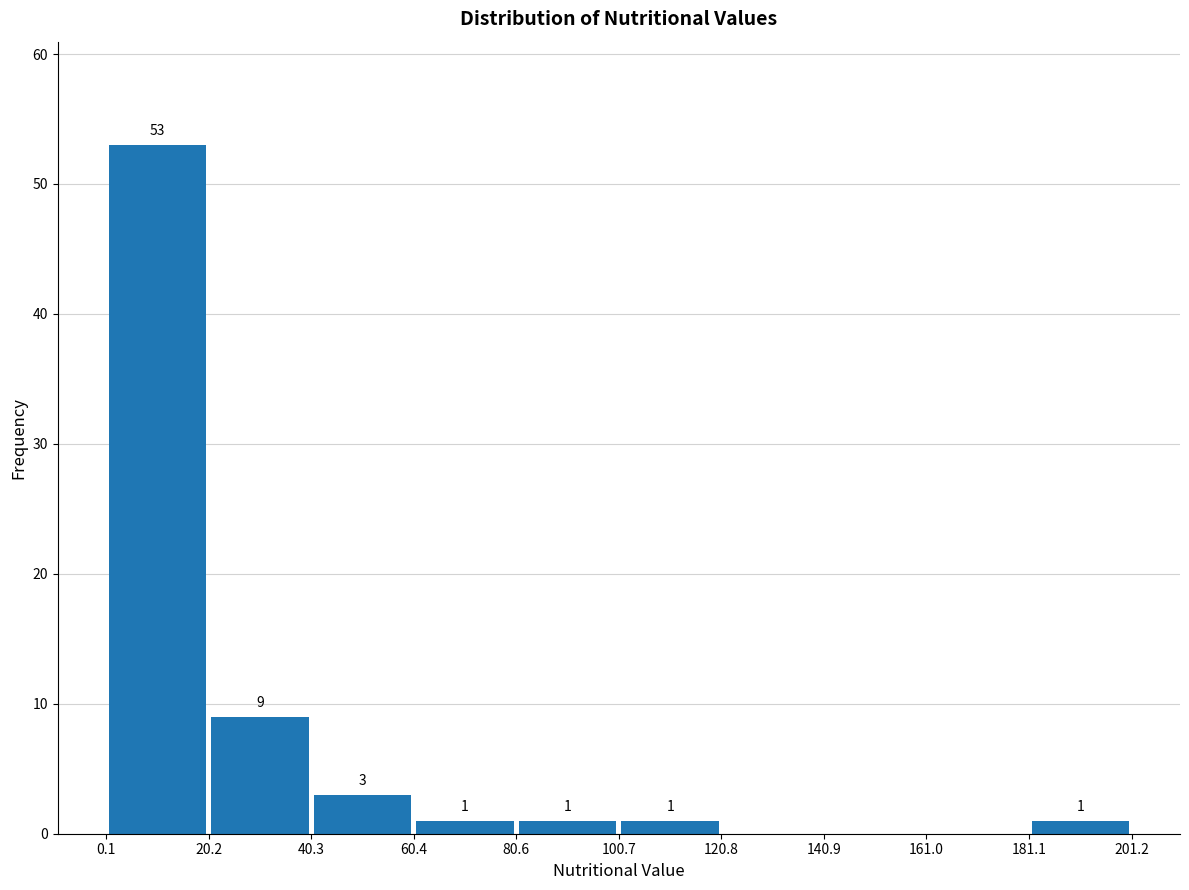

Which range on the x-axis has the tallest bar?

0.1 to 20.2